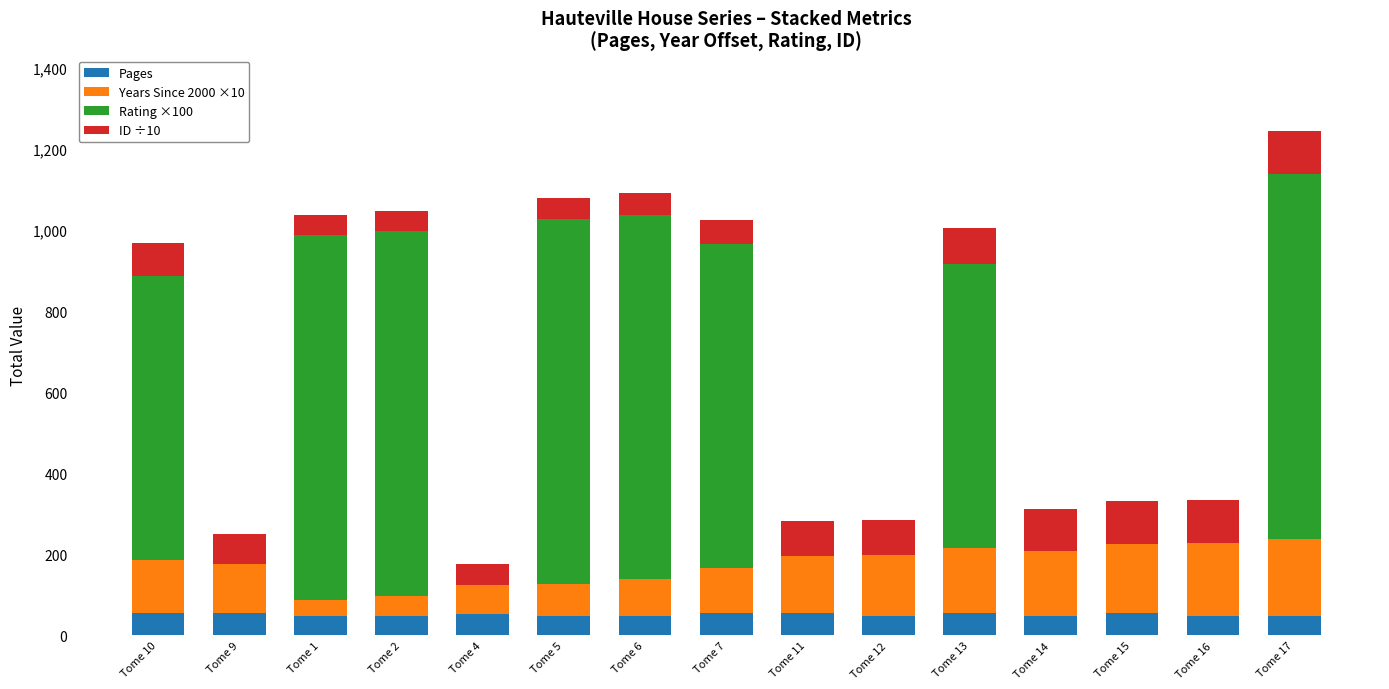

What is the total value across all series at Tome 4?

175.7